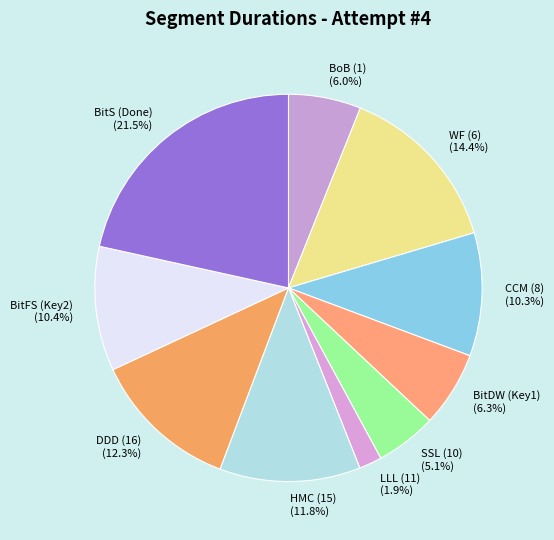

Which slice is the smallest?

LLL (11)